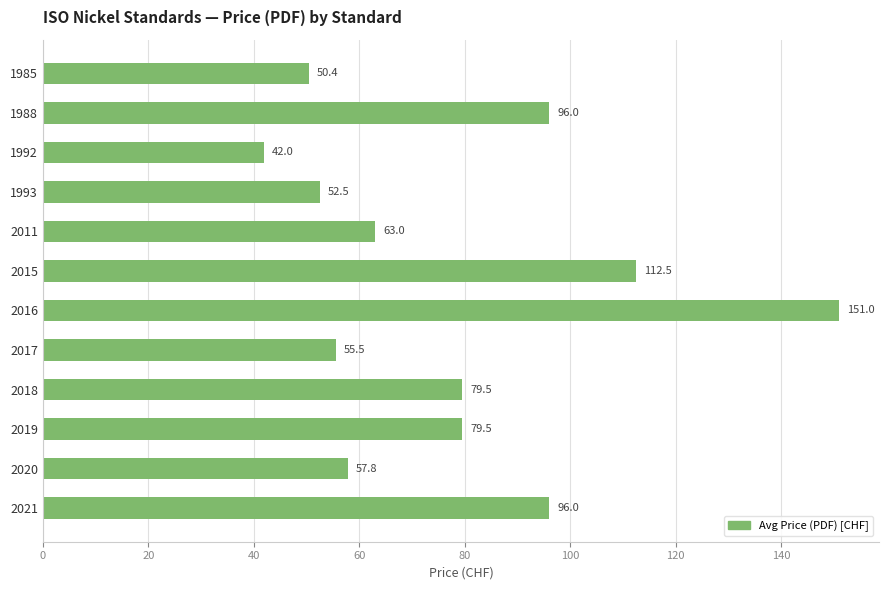

At which category does the chart reach its peak across all series?

2016